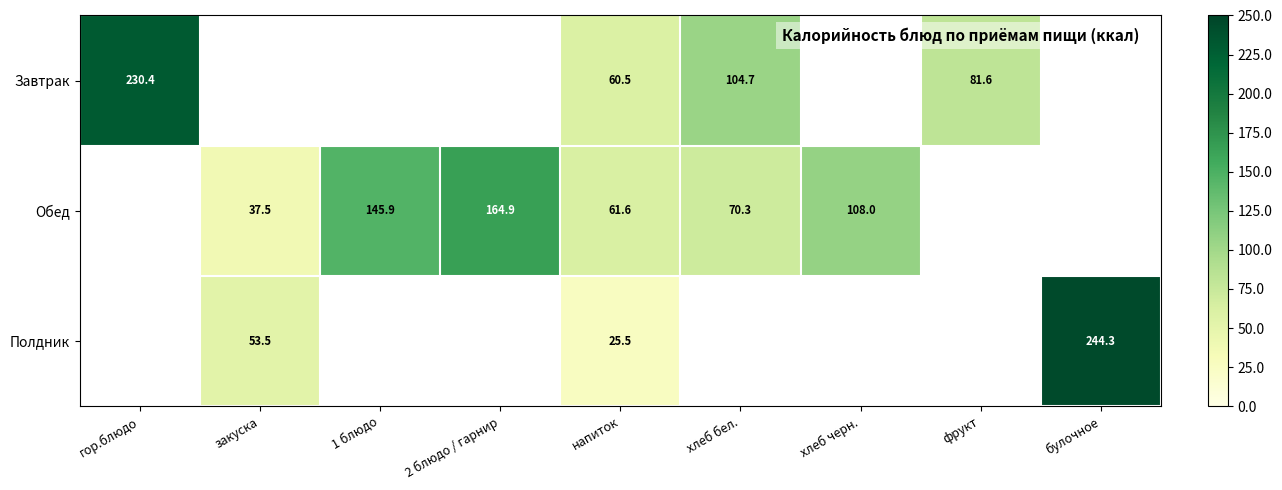

At which category is the sum across all series the highest?

напиток